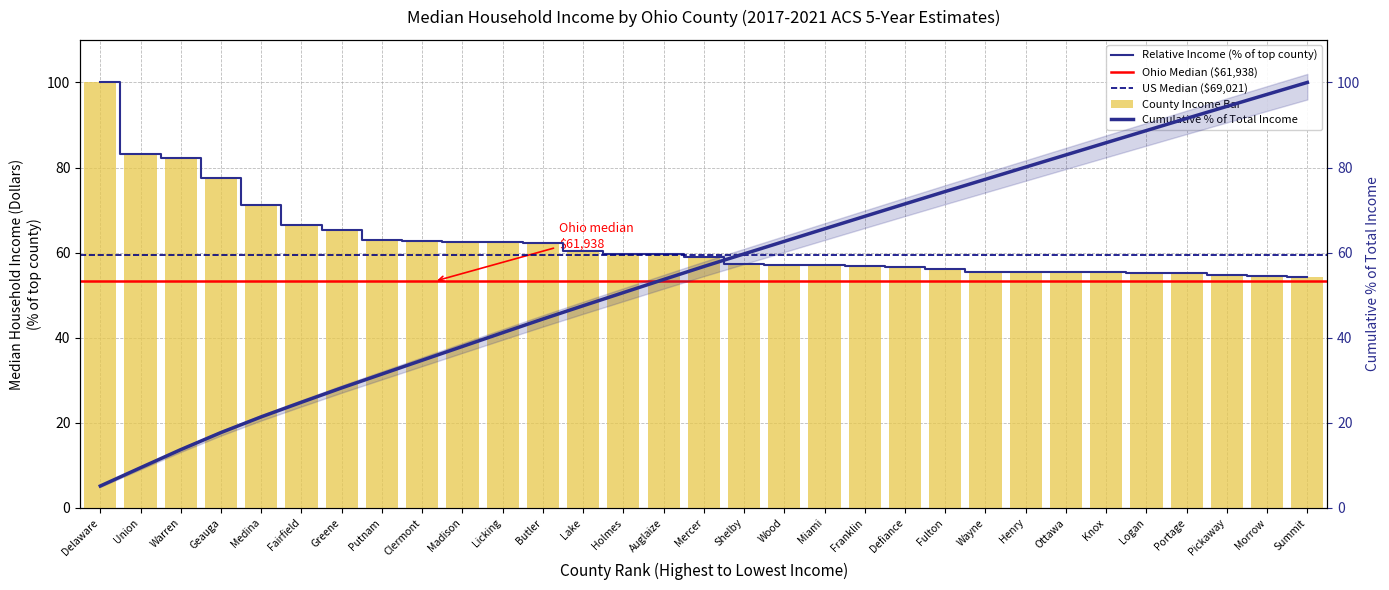

Rank the categories by value from highest to lowest.

Delaware, Union, Warren, Geauga, Medina, Fairfield, Greene, Putnam, Clermont, Madison, Licking, Butler, Lake, Holmes, Auglaize, Mercer, Shelby, Wood, Miami, Franklin, Defiance, Fulton, Wayne, Henry, Ottawa, Knox, Logan, Portage, Pickaway, Morrow, Summit